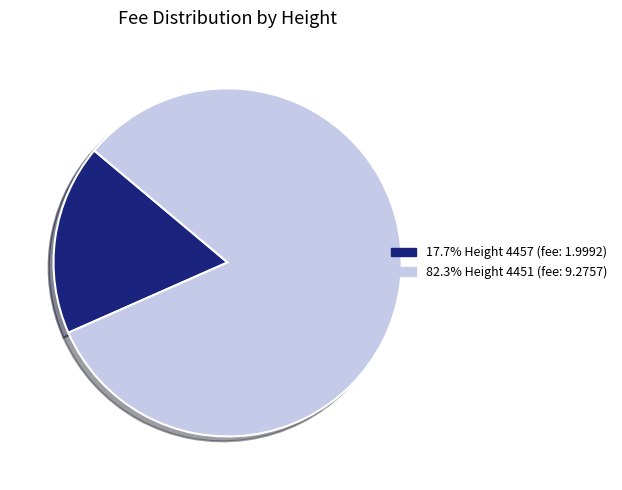

Is there any slice that represents more than half of the pie?

Yes